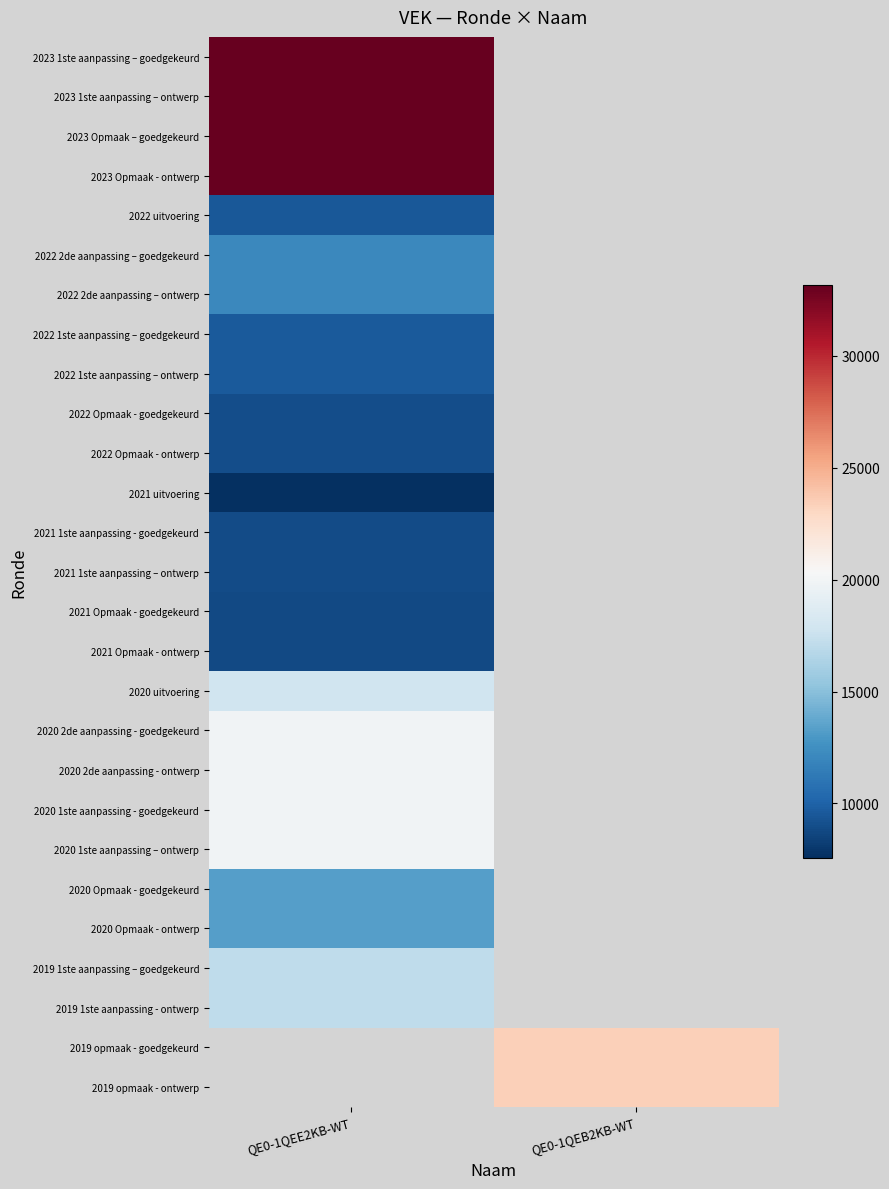

At QE0-1QEE2KB-WT, list the series in order from largest to smallest.

2023 1ste aanpassing – goedgekeurd, 2023 1ste aanpassing – ontwerp, 2023 Opmaak – goedgekeurd, 2023 Opmaak - ontwerp, 2020 2de aanpassing - goedgekeurd, 2020 2de aanpassing - ontwerp, 2020 1ste aanpassing - goedgekeurd, 2020 1ste aanpassing – ontwerp, 2020 uitvoering, 2019 1ste aanpassing – goedgekeurd, 2019 1ste aanpassing - ontwerp, 2022 2de aanpassing – goedgekeurd, 2022 2de aanpassing – ontwerp, 2022 1ste aanpassing – goedgekeurd, 2022 1ste aanpassing – ontwerp, 2022 uitvoering, 2022 Opmaak - goedgekeurd, 2022 Opmaak - ontwerp, 2021 1ste aanpassing - goedgekeurd, 2021 1ste aanpassing – ontwerp, 2021 Opmaak - goedgekeurd, 2021 Opmaak - ontwerp, 2021 uitvoering, 2019 opmaak - goedgekeurd, 2019 opmaak - ontwerp, 2020 Opmaak - goedgekeurd, 2020 Opmaak - ontwerp